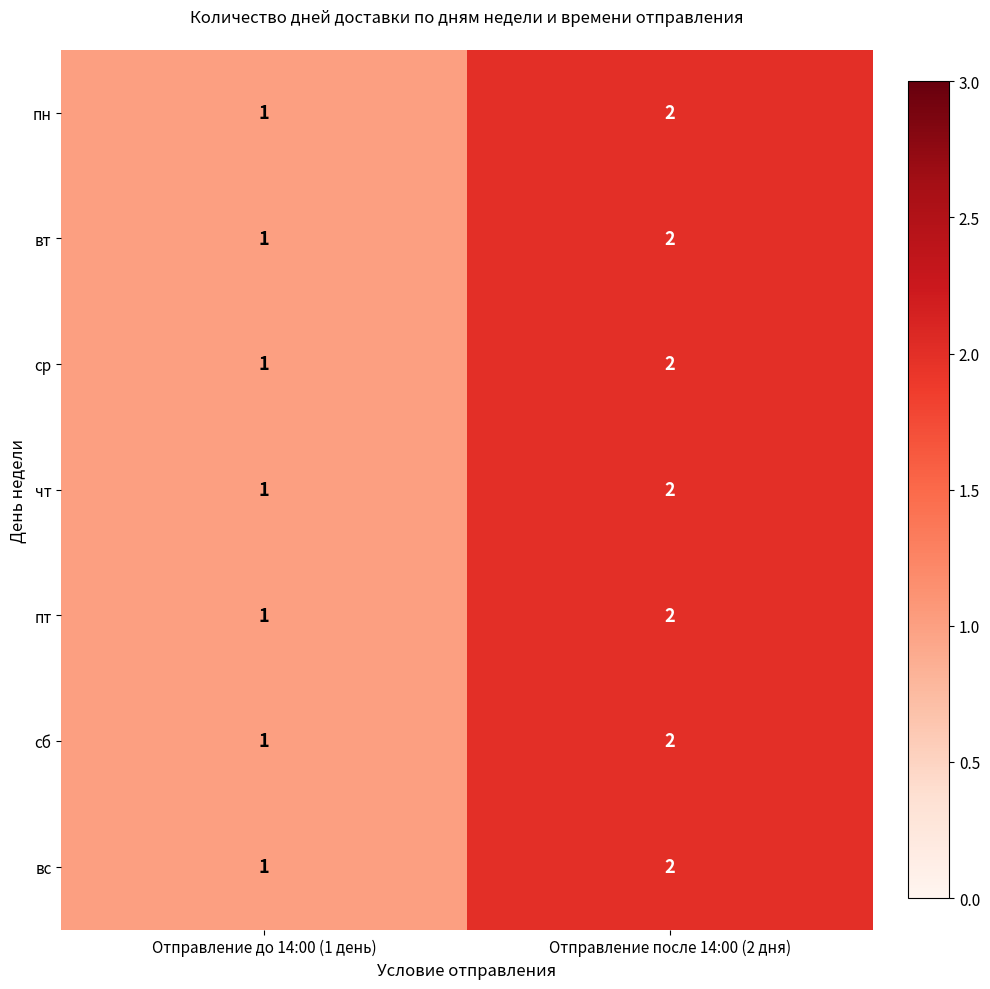

What is the sum of all ср values?

3